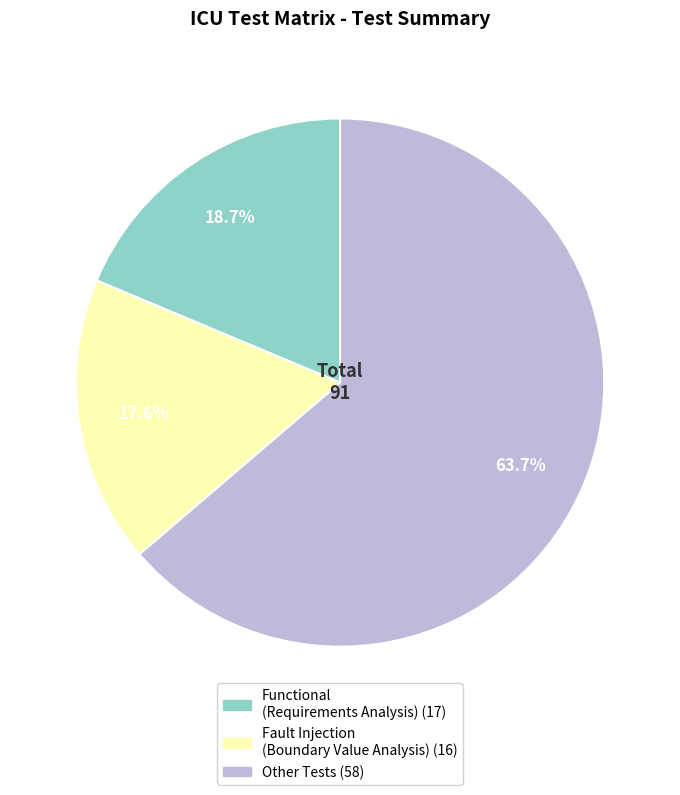

Count the number of slices in the pie.

3